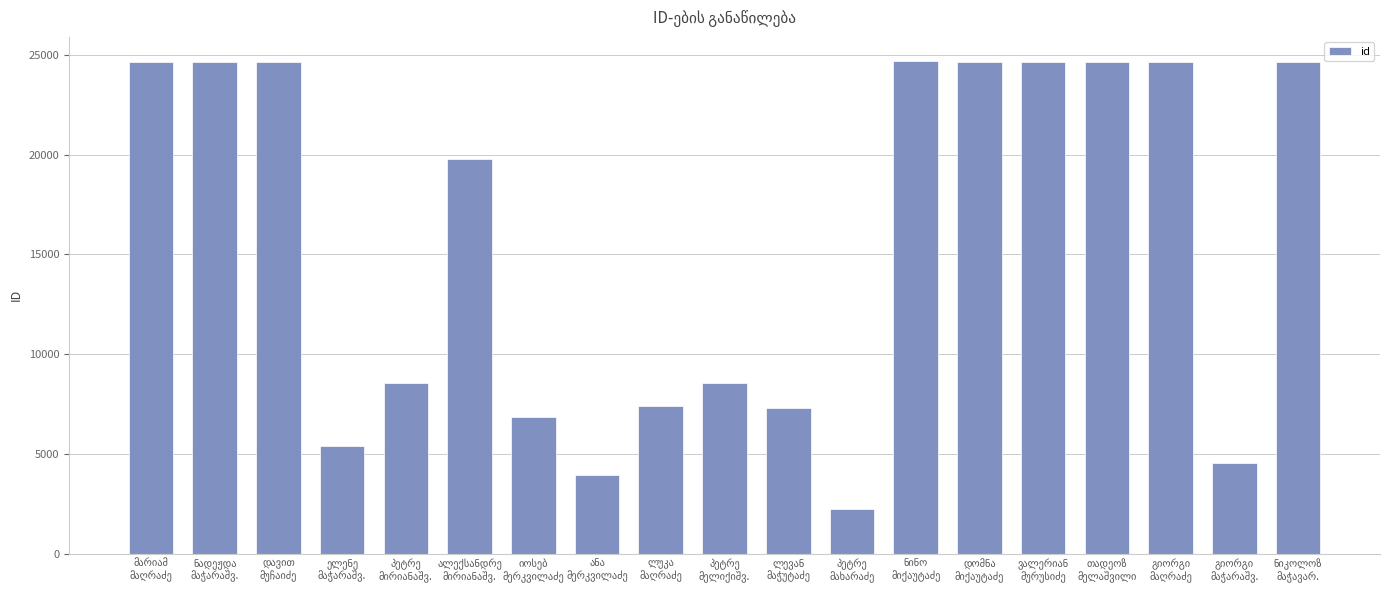

What is the maximum value shown in the chart?

24665